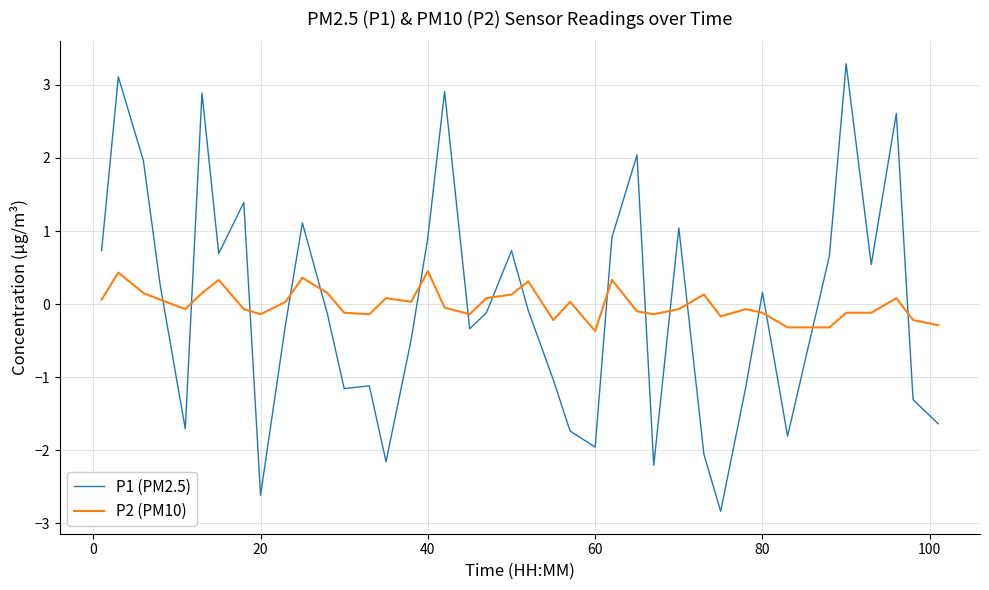

What is the difference between the maximum and minimum values in the P1 (PM2.5) series?

6.1